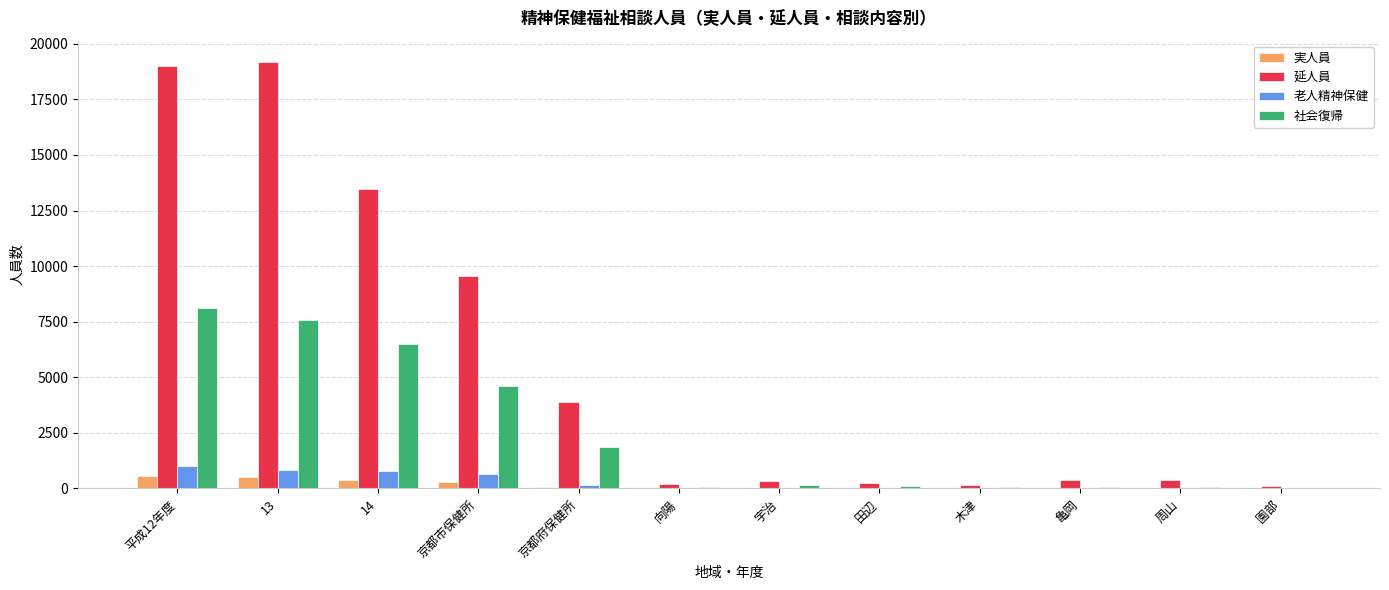

At which label does 社会復帰 reach its peak?

平成12年度